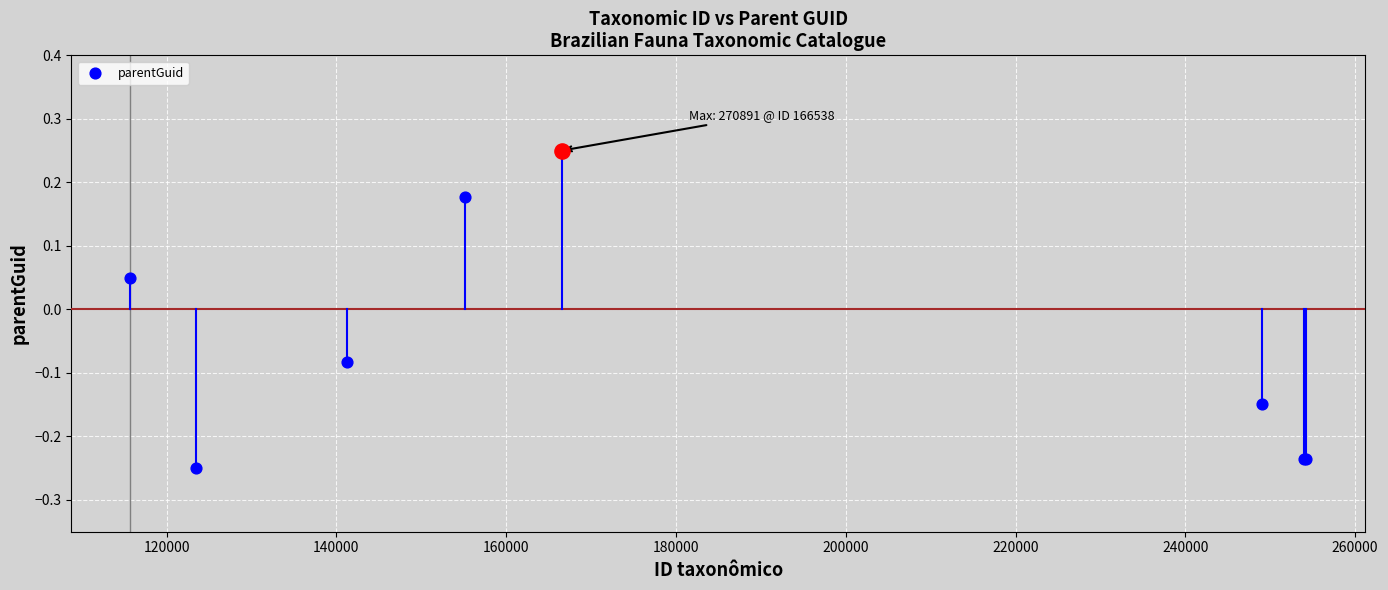

Which has a higher value, 200000 or 160000?

200000